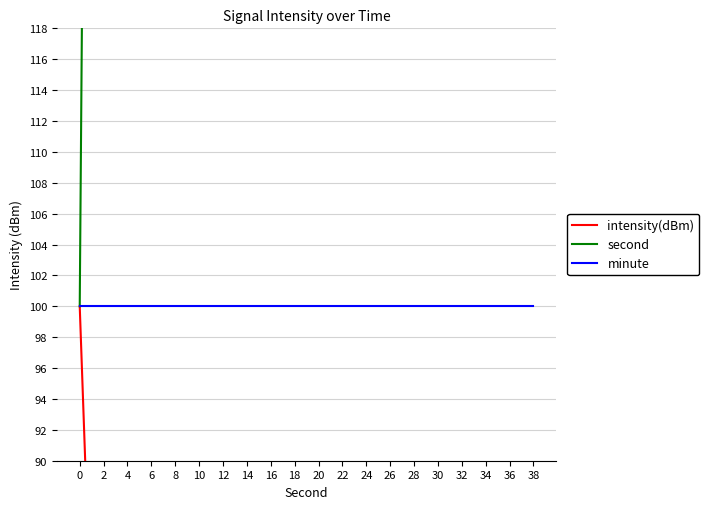

What is the sum of the intensity(dBm) values at 4 and 12?

114.6